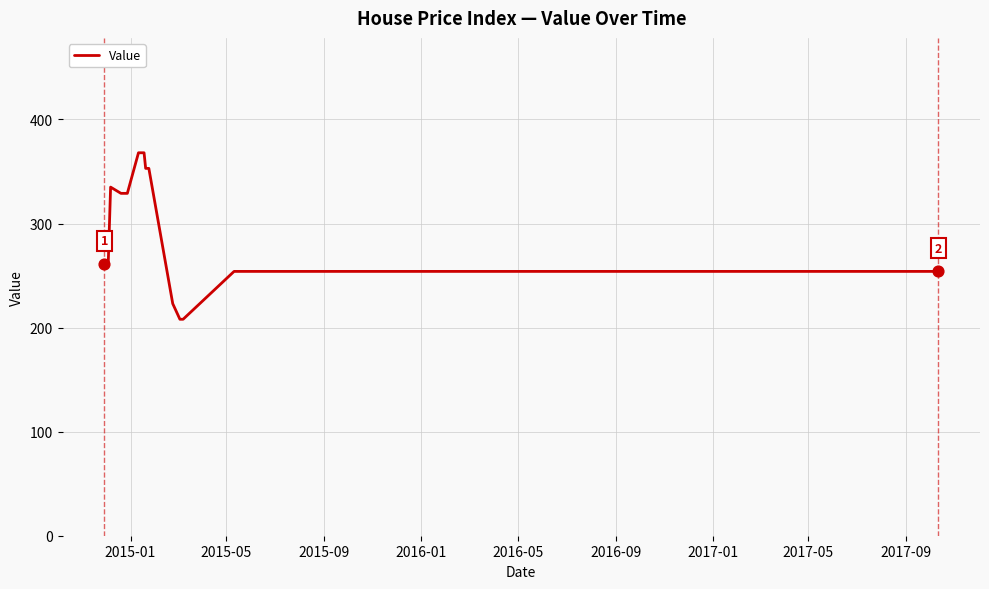

What is the minimum value shown in the chart?

208